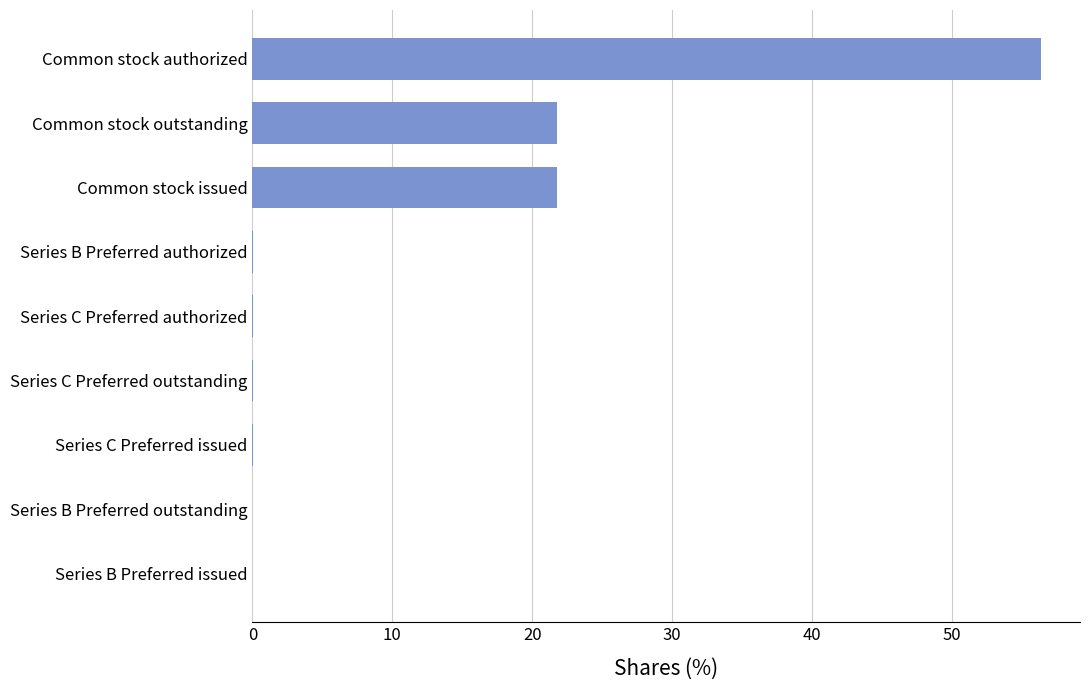

Approximately how many times larger is the value at Common stock authorized compared to Common stock issued?

2.6